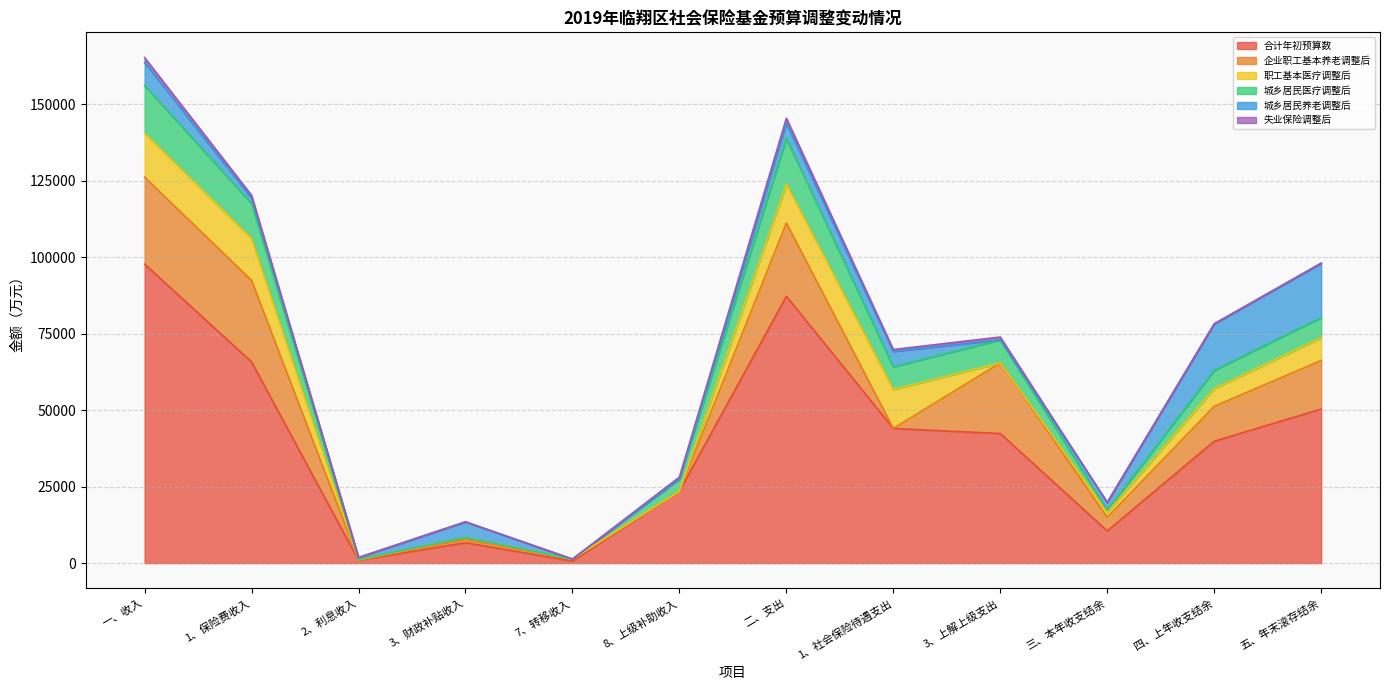

What is the maximum value shown in the chart?

97719